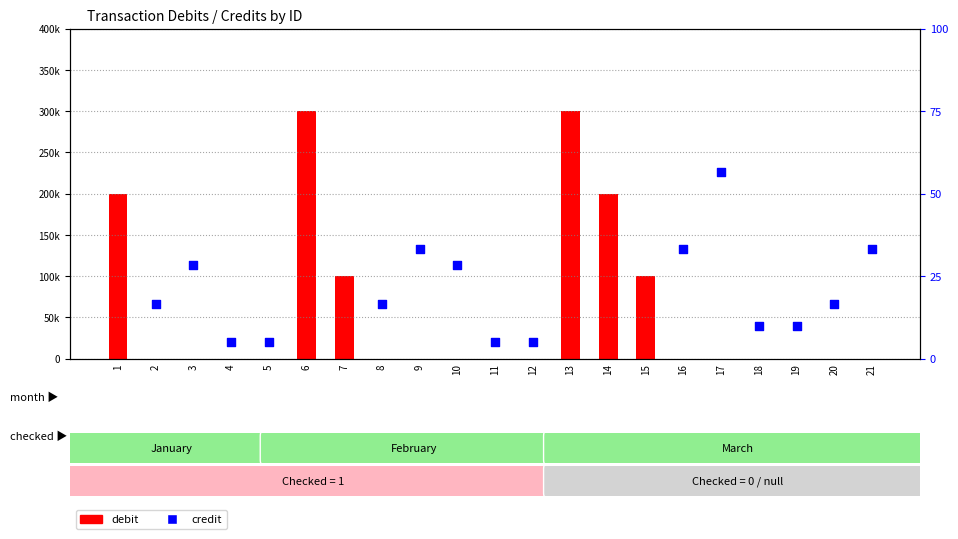

Which series has the widest spread of Y values?

debit